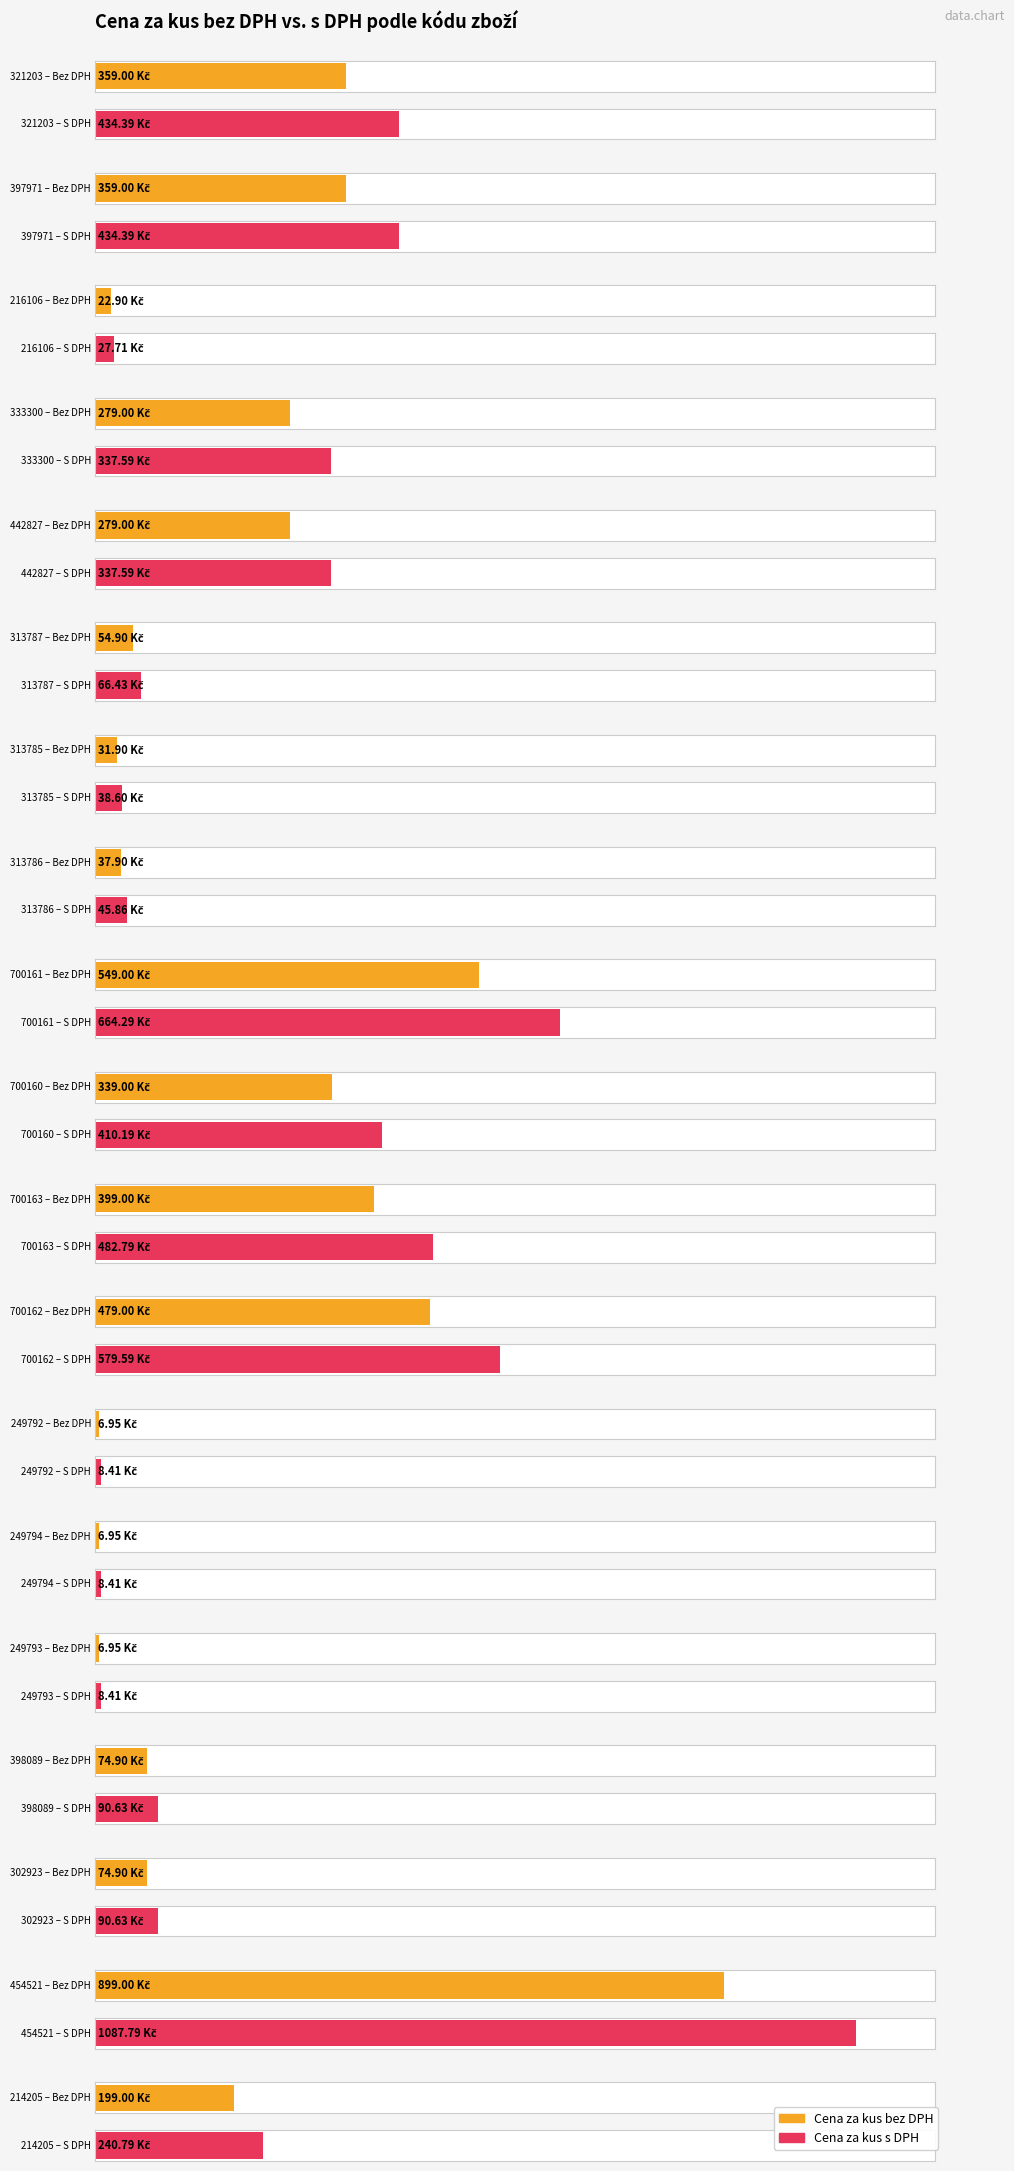

Between 700160 and 454521, which is larger?

454521